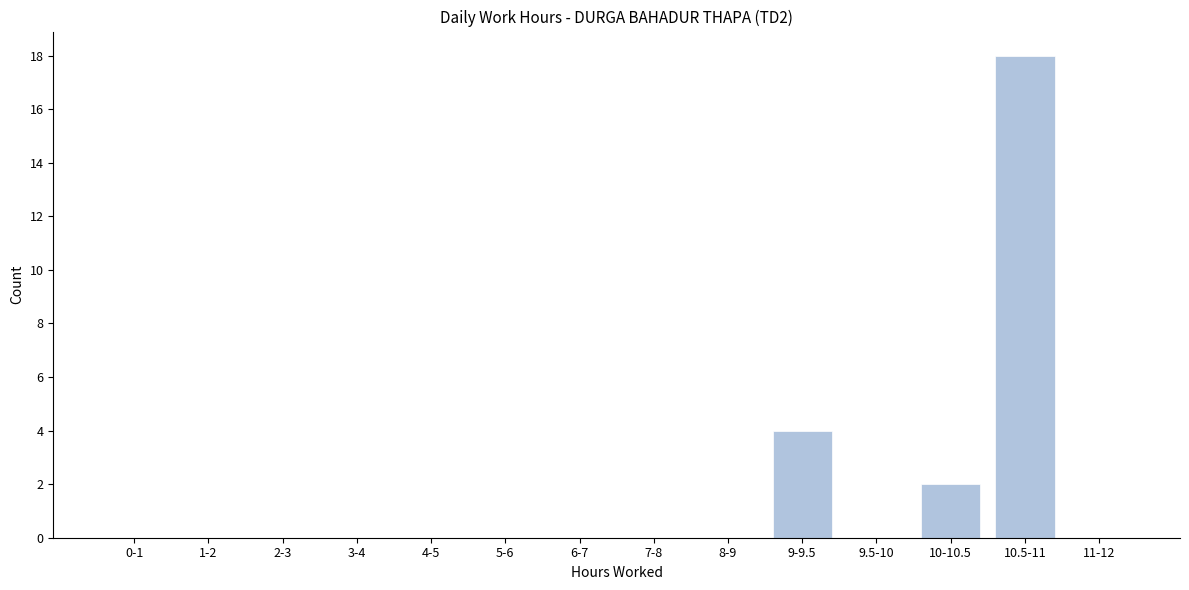

Reading right to left, transcribe all the data shown in this chart.

11-12=0	10.5-11=18	10-10.5=2	9.5-10=0	9-9.5=4	8-9=0	7-8=0	6-7=0	5-6=0	4-5=0	3-4=0	2-3=0	1-2=0	0-1=0